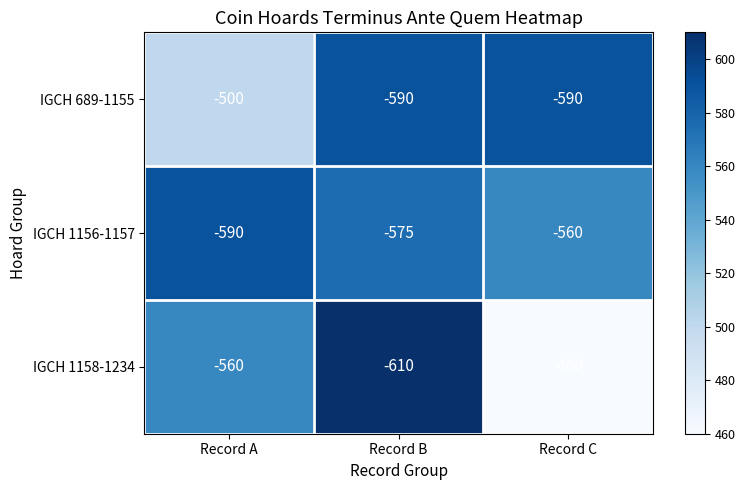

The value of IGCH 689-1155 at Record A is -500. True or false?

True